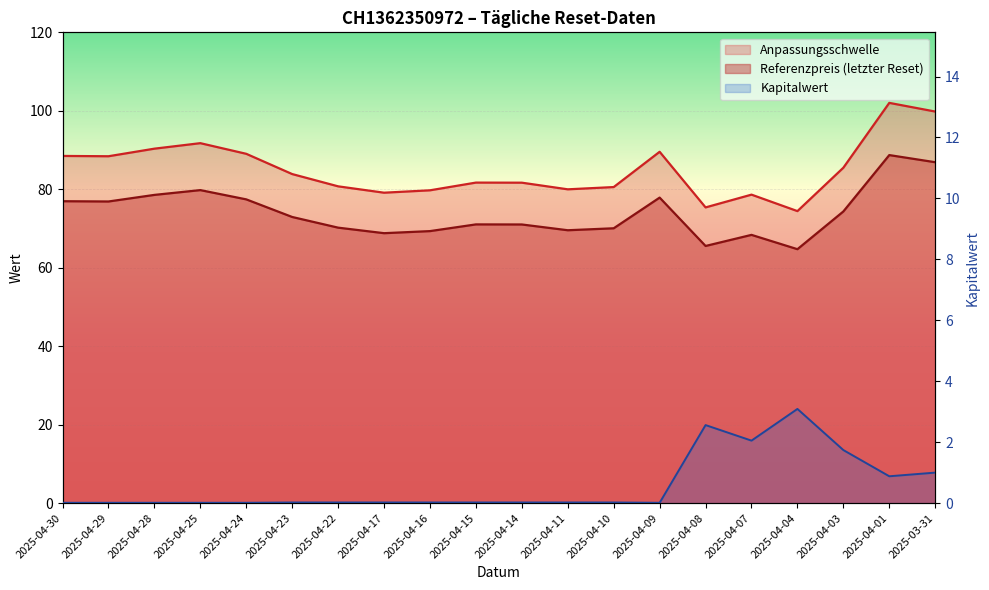

Rank the series by their maximum value, from lowest to highest.

Kapitalwert, Referenzpreis (letzter Reset), Anpassungsschwelle